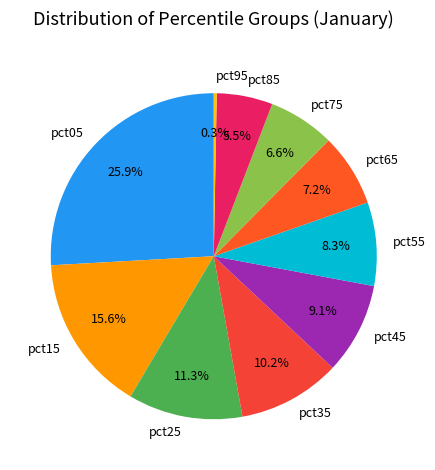

How many slices are in this pie chart?

10